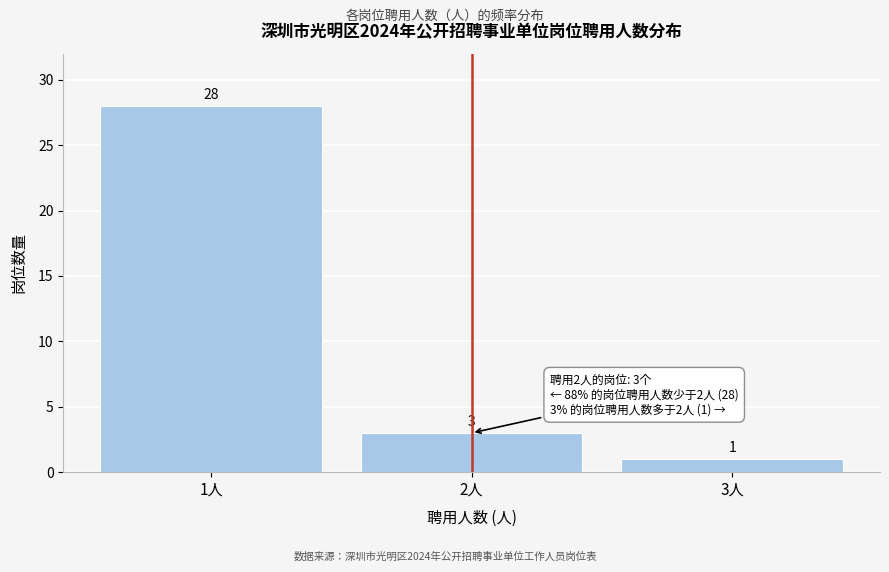

Reading left to right, transcribe all the data shown in this chart.

28	3	1